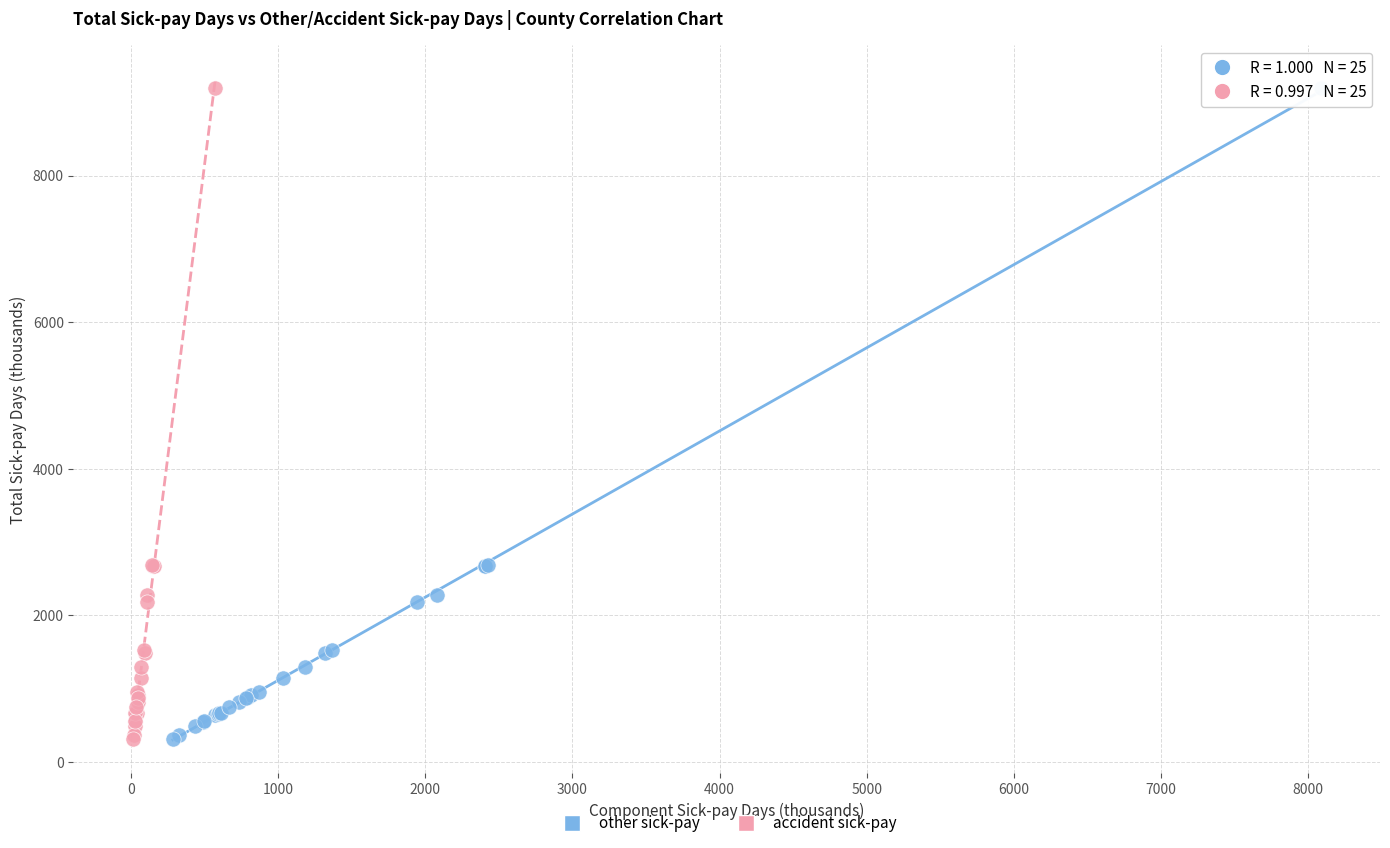

What are all the series names shown in the legend?

other sick-pay, accident sick-pay